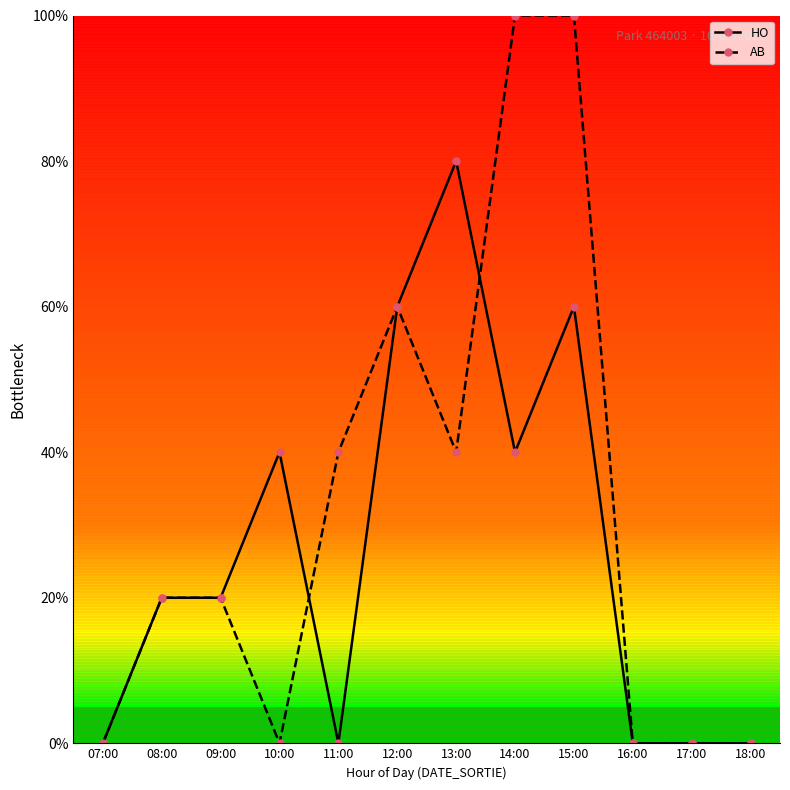

What is the total value across all series at 14:00?

140